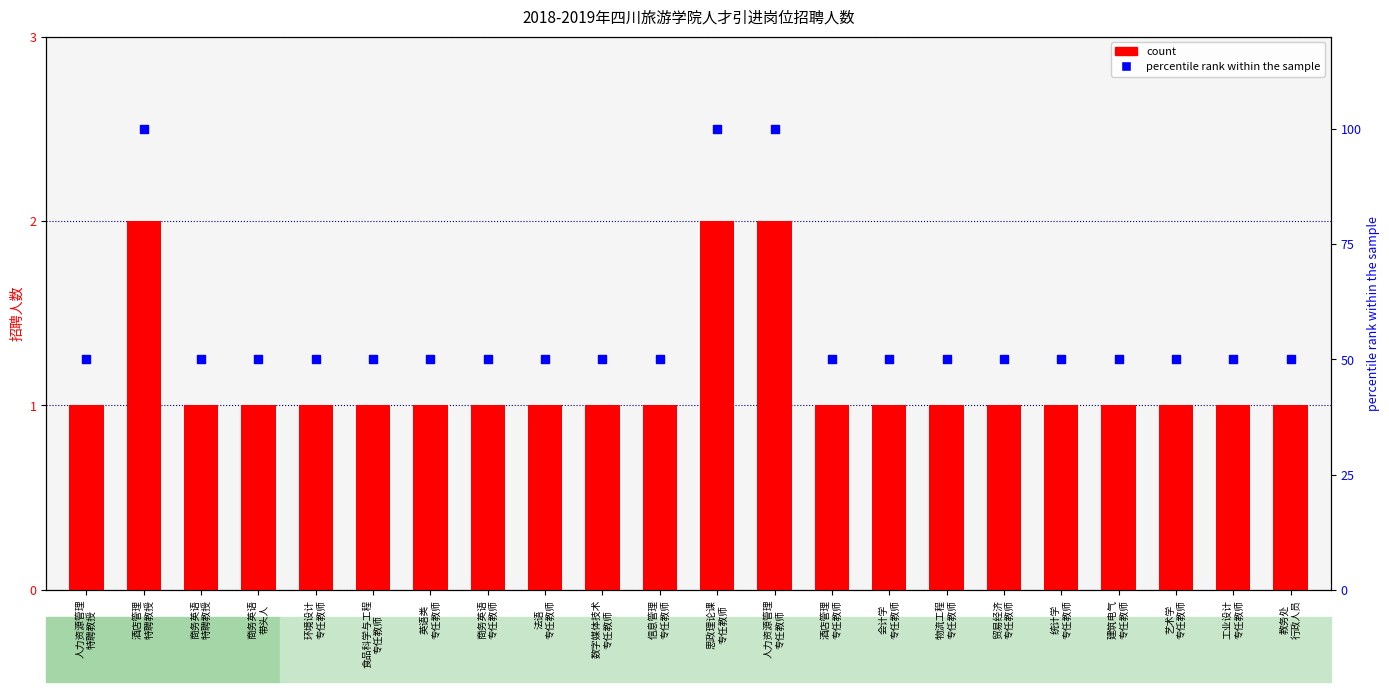

Which series has the widest spread of Y values?

percentile rank within the sample